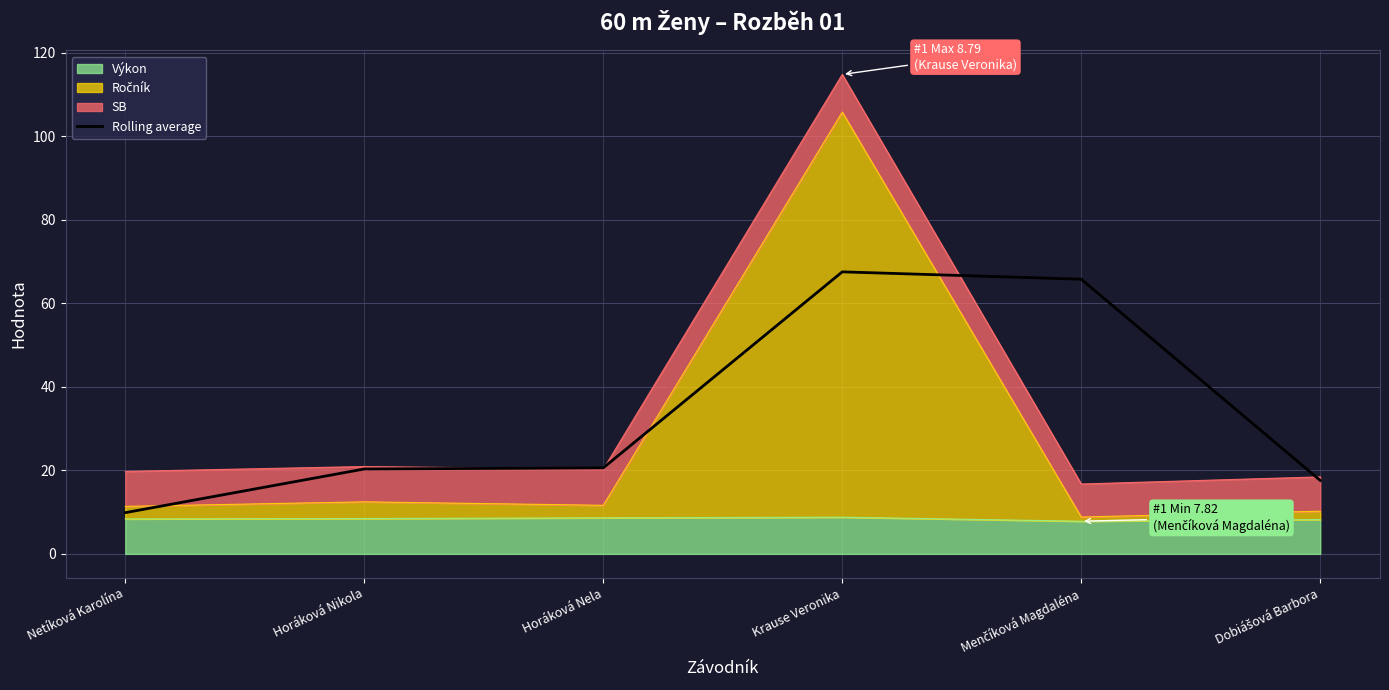

What is the difference between the maximum and second lowest values?

49.9